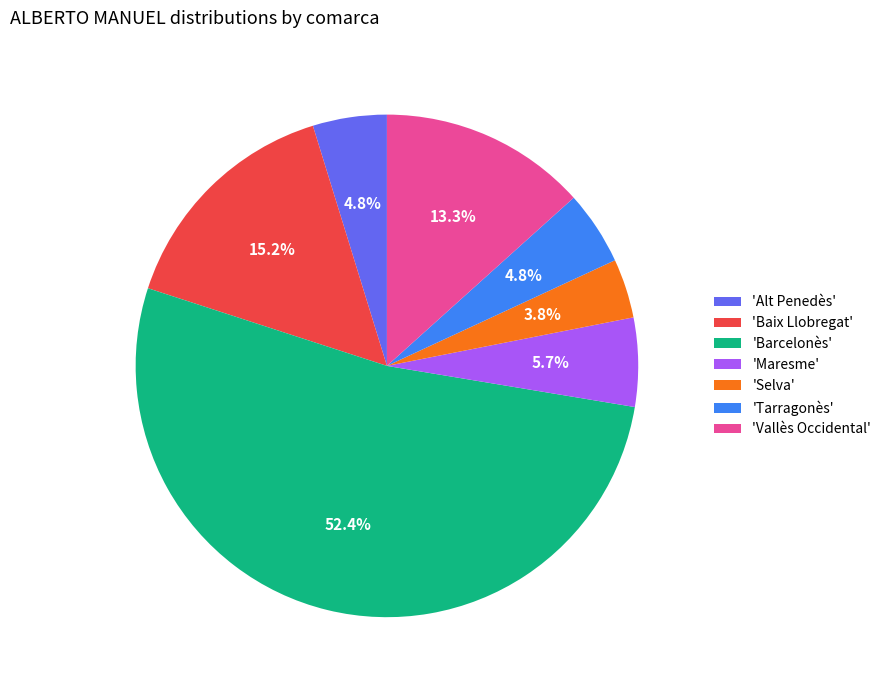

Which has a higher value, 'Selva' or 'Maresme'?

'Maresme'